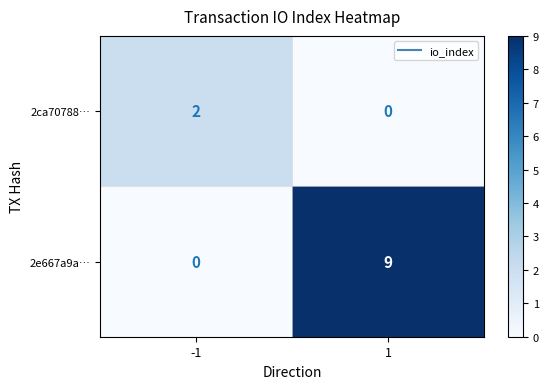

List the series in order of their peak value, highest first.

2e667a9a…, 2ca70788…